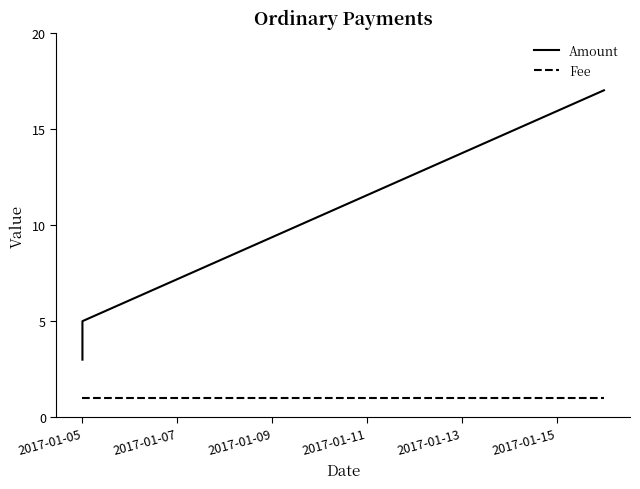

How many data points in Amount are above 5?

1